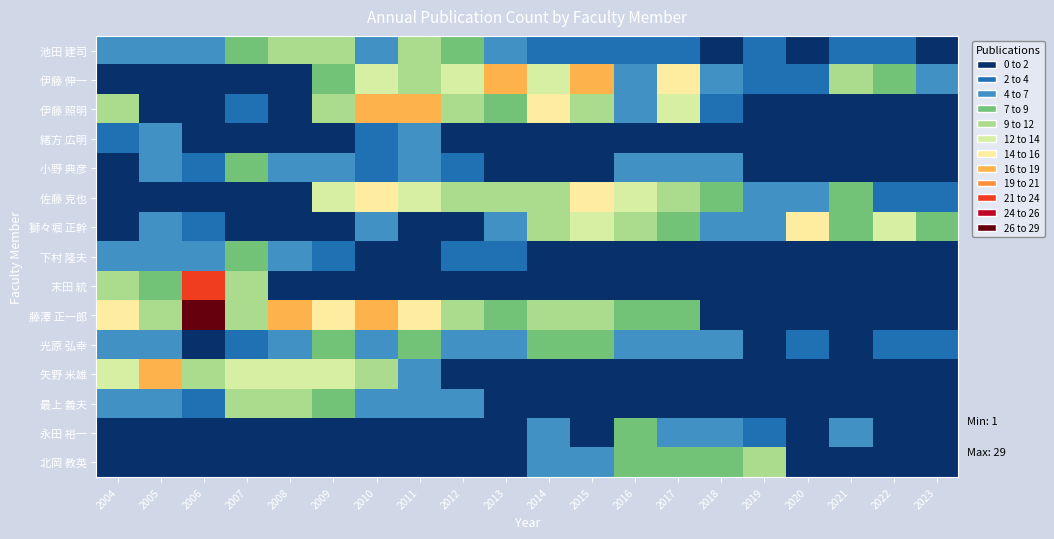

Which has a higher value, 2023 or 2006?

2006